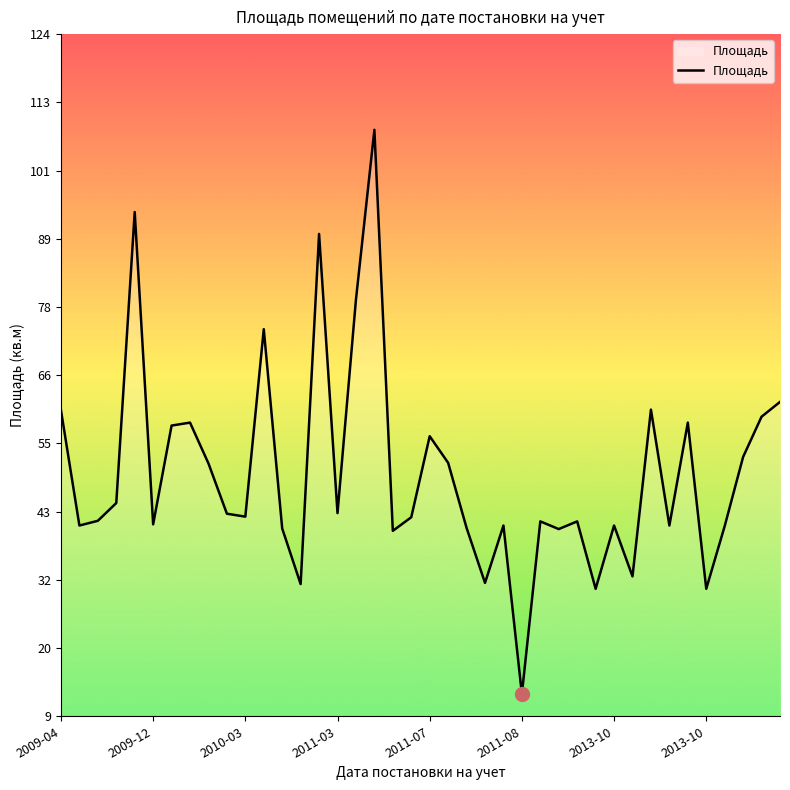

How many lines are shown in the chart?

1